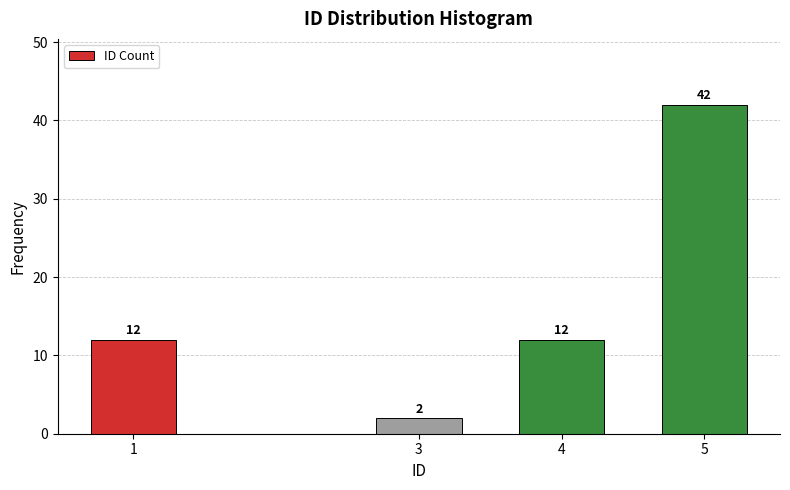

Reading right to left, what are all the values shown in this chart?

5=42	4=12	3=2	1=12